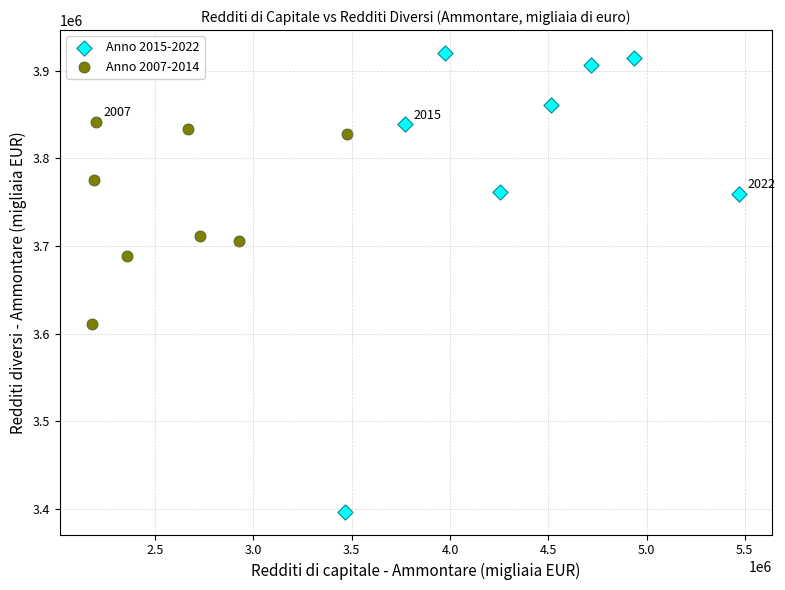

What are all the series names shown in the legend?

Anno 2015-2022, Anno 2007-2014